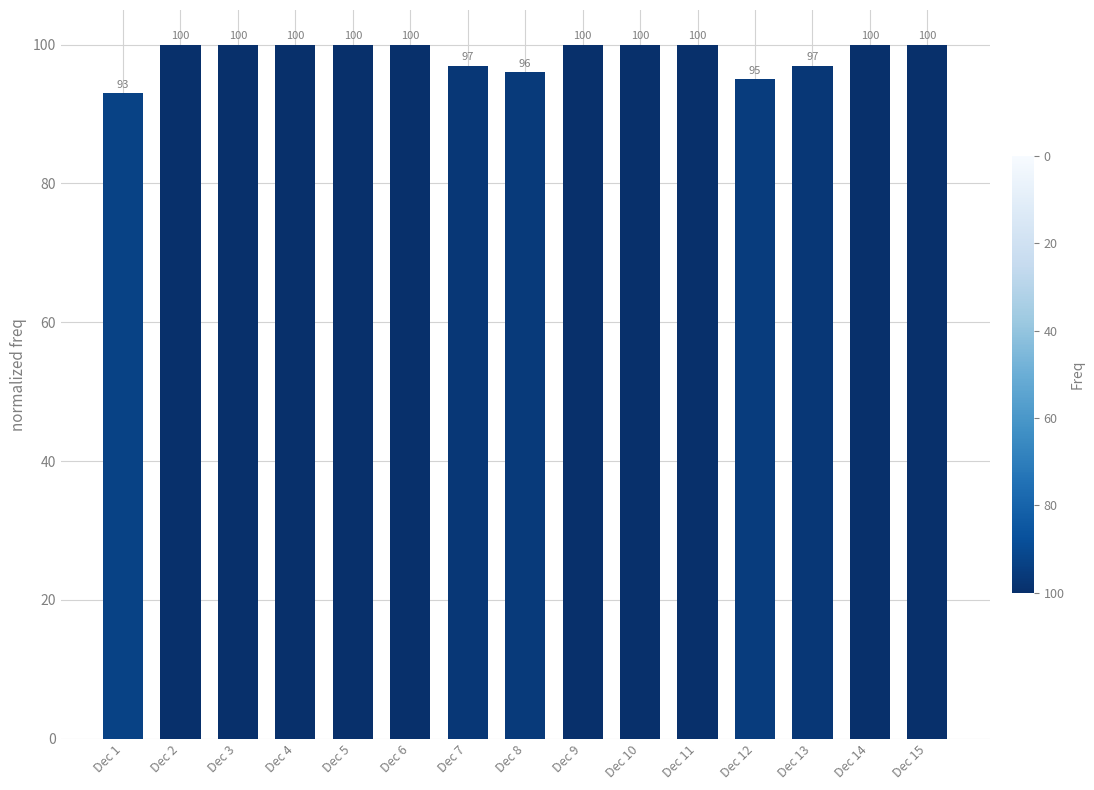

How many distinct data groups are displayed?

1